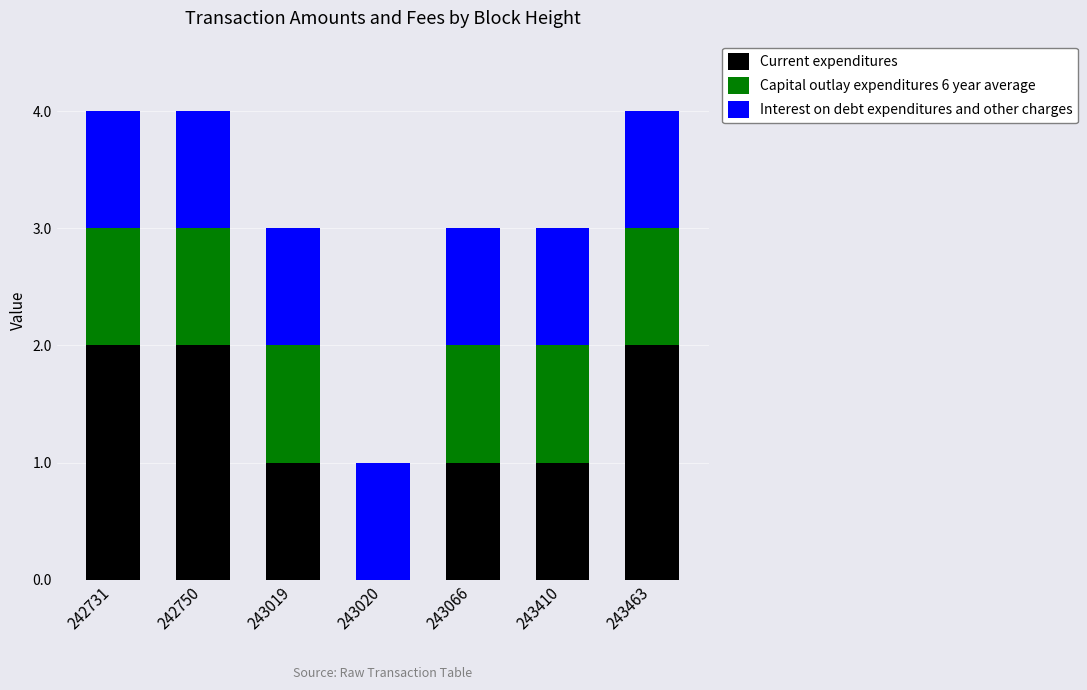

The Current expenditures series shows 3 at 242731. True or false?

False